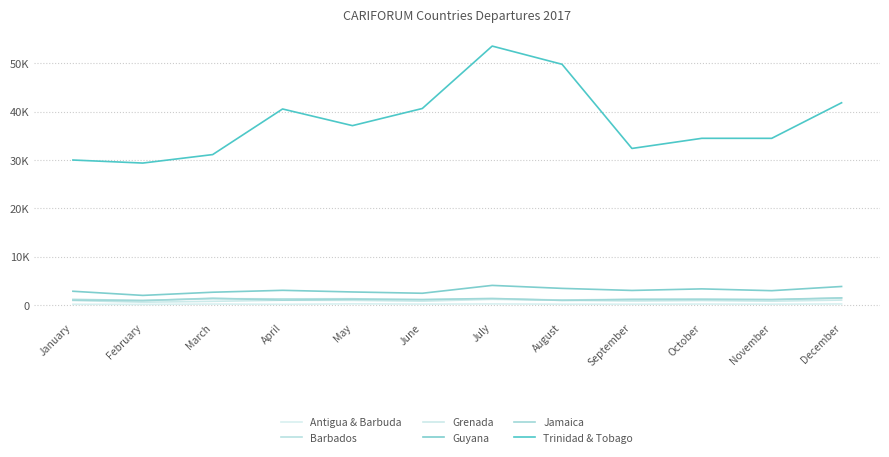

What is the value of the Jamaica point at the 3rd from the left?

1433